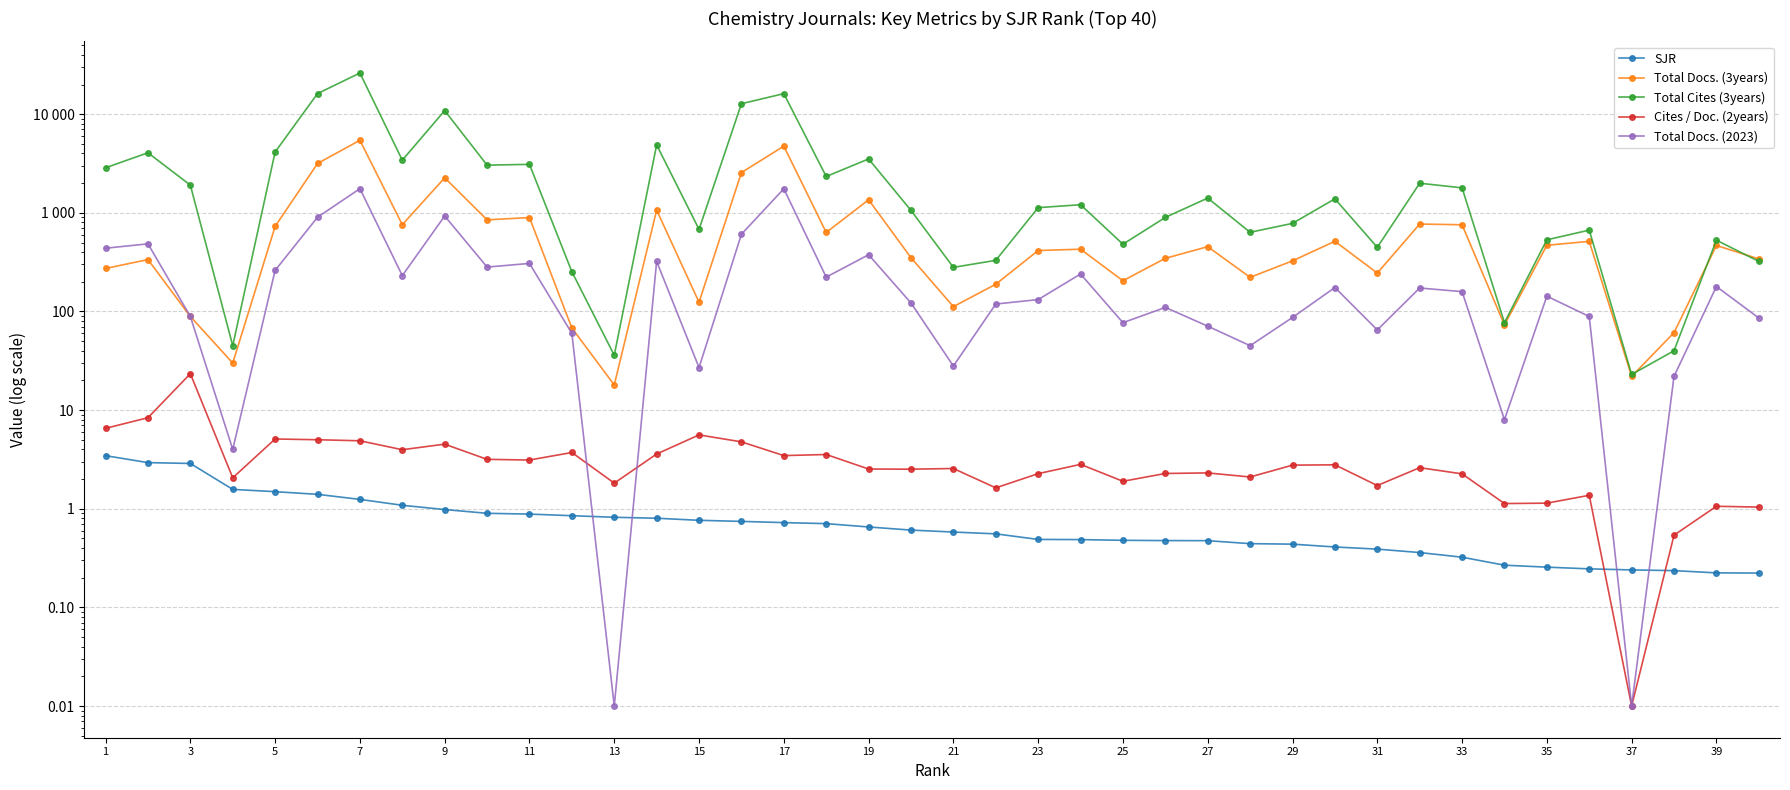

List the series in order of their peak value, lowest first.

SJR, Cites / Doc. (2years), Total Docs. (2023), Total Docs. (3years), Total Cites (3years)